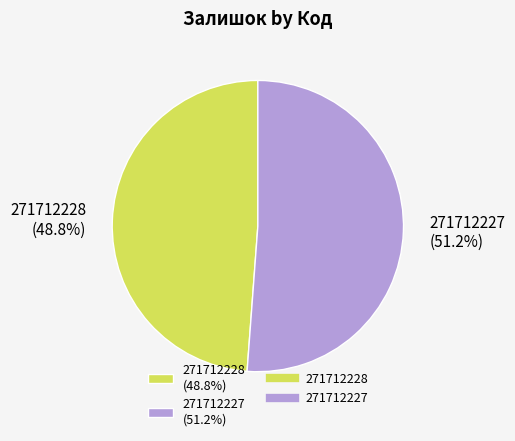

How many slices are in this pie chart?

2